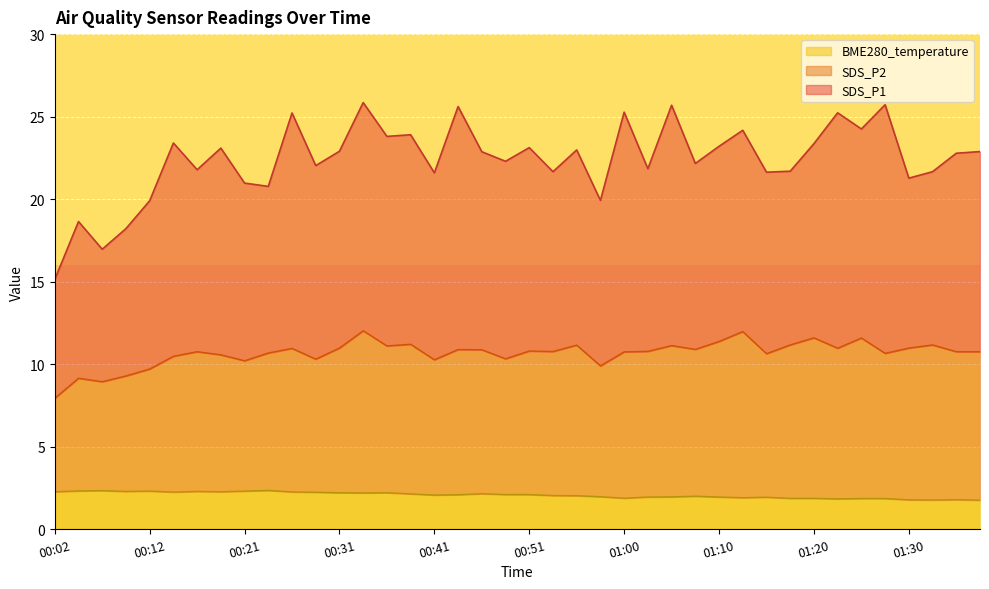

What is the label of the 16th point from the left?

00:38